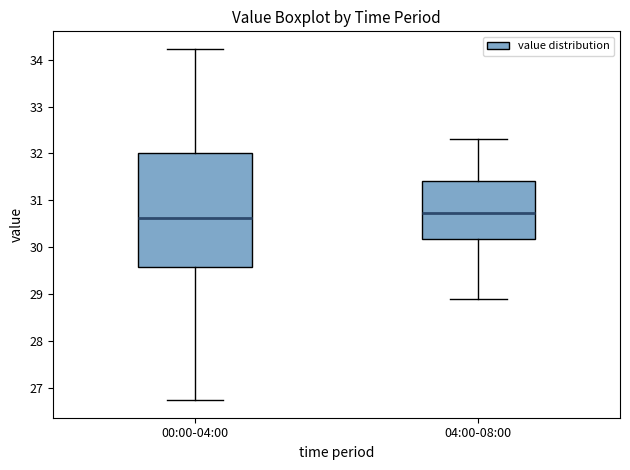

Reading left to right, read every box against the y-axis: the position of its median line, the range the box covers, and the ends of its whiskers. The values are not printed on the chart, so give them approximately, as read against the axis.

00:00-04:00: median 30.6, box 29.6 to 32.0, whiskers 26.7 to 34.2
04:00-08:00: median 30.7, box 30.2 to 31.4, whiskers 28.9 to 32.3